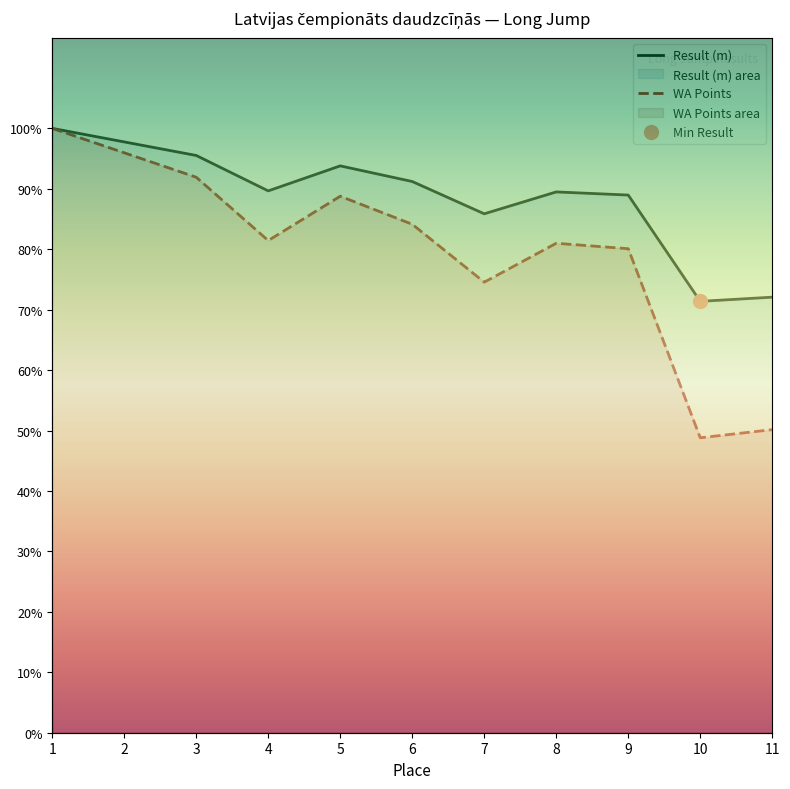

What is the total value across all series at 4?

1.7